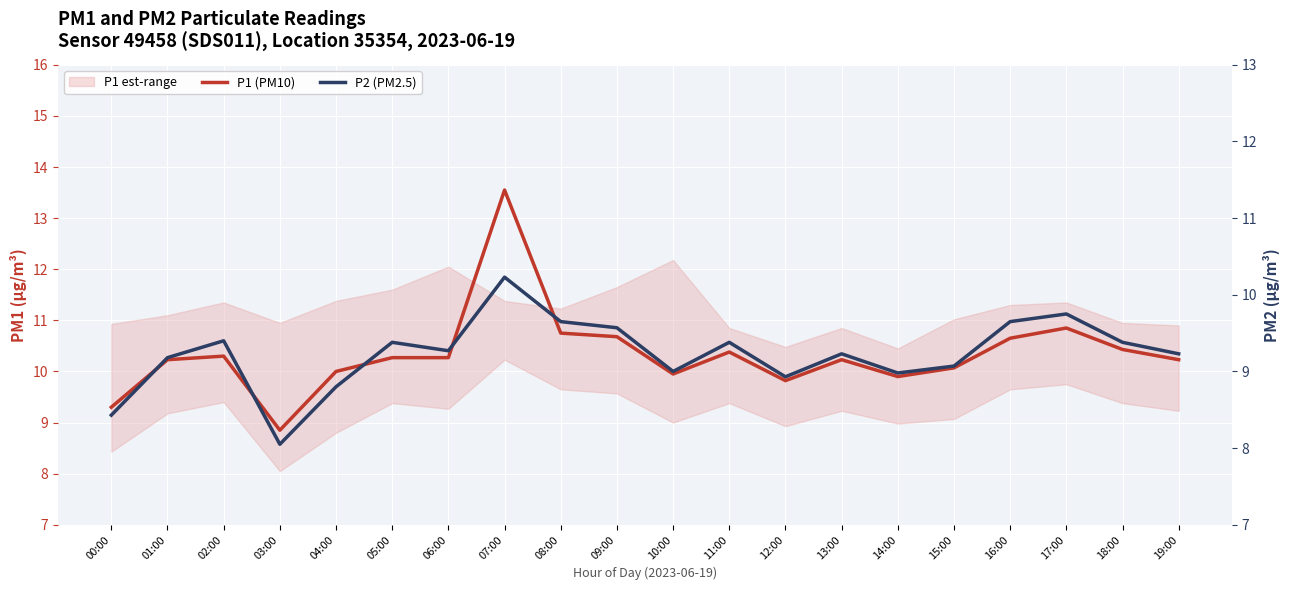

What is the difference between the P2 (PM2.5) values at 10:00 and 05:00?

0.4